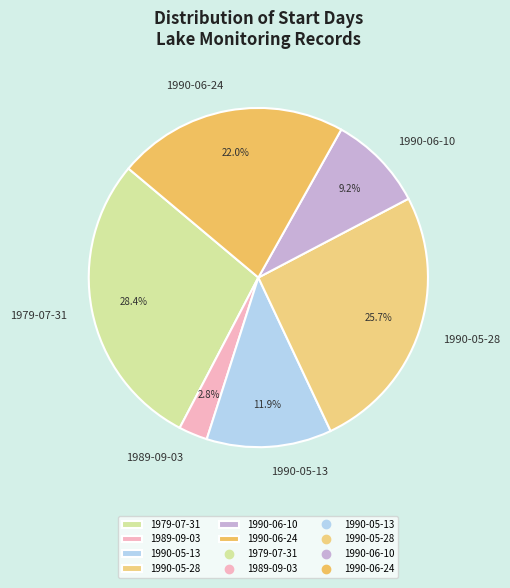

Count the number of slices in the pie.

6